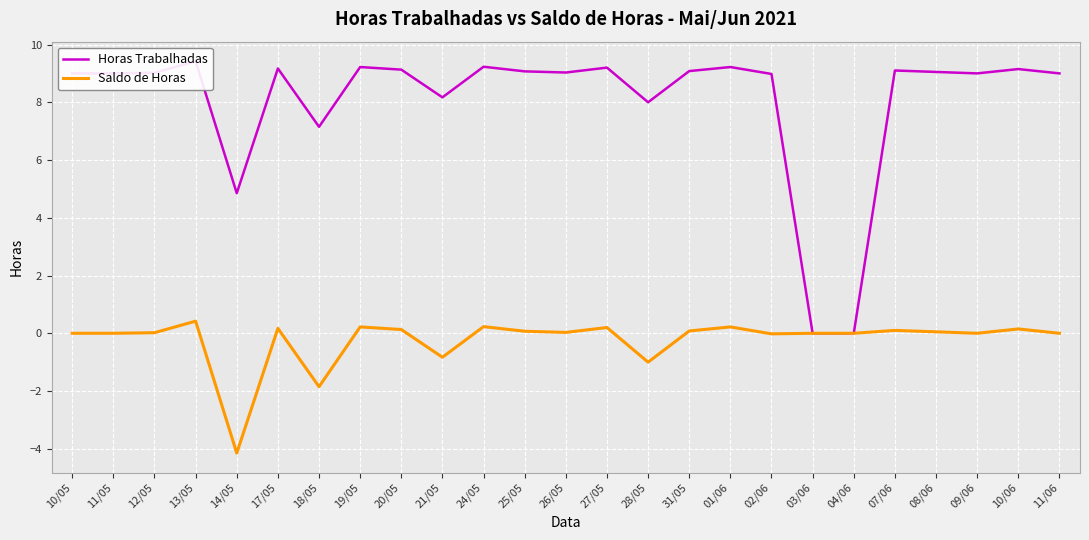

How many interior local valleys does the Saldo de Horas series have?

7